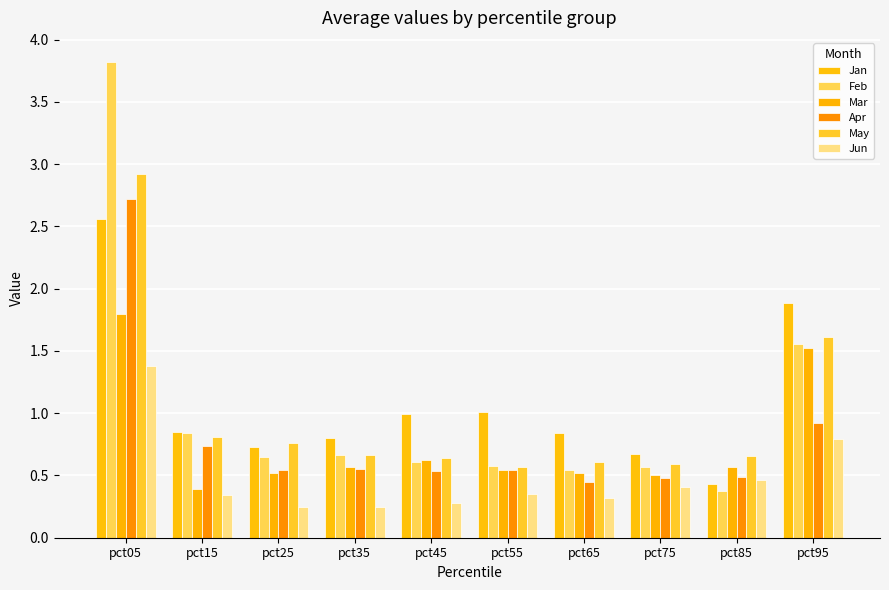

What is the total value across all series at pct95?

8.3